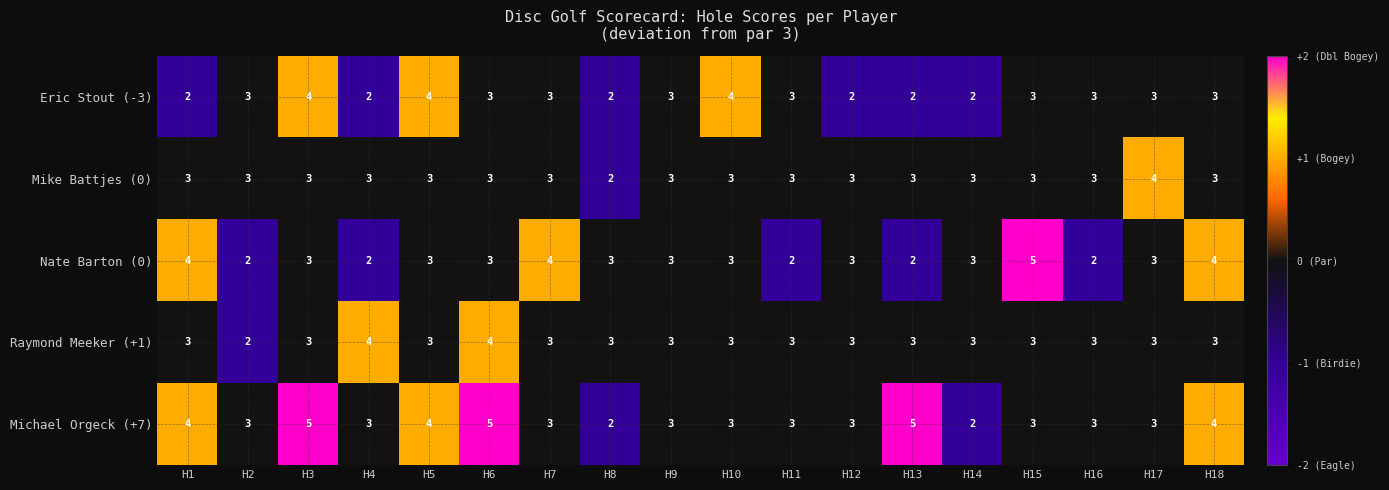

How many data points does each series have?

18